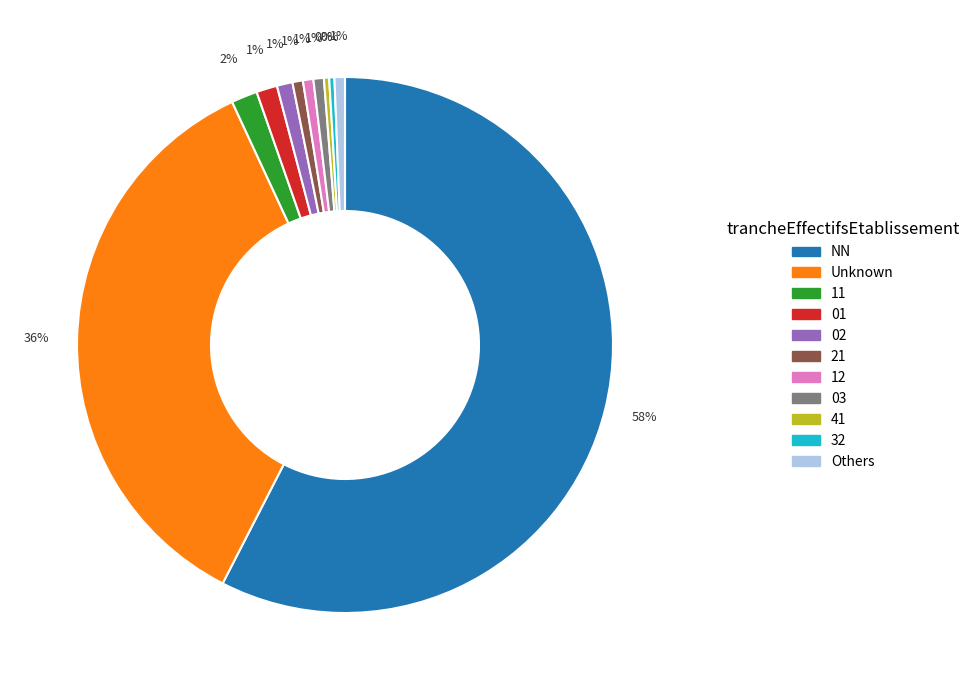

Is there any slice that represents more than half of the pie?

Yes